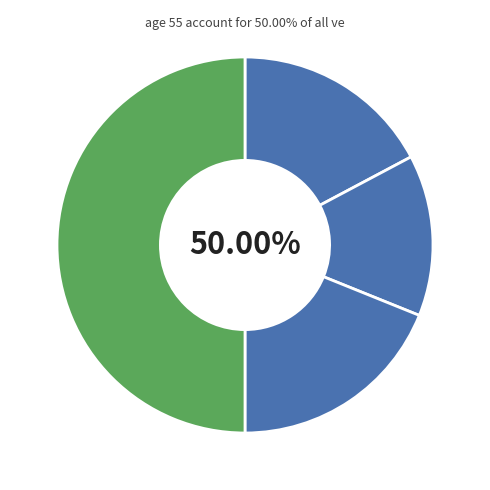

Which has a higher value, Medicare or Medicaid?

Medicare